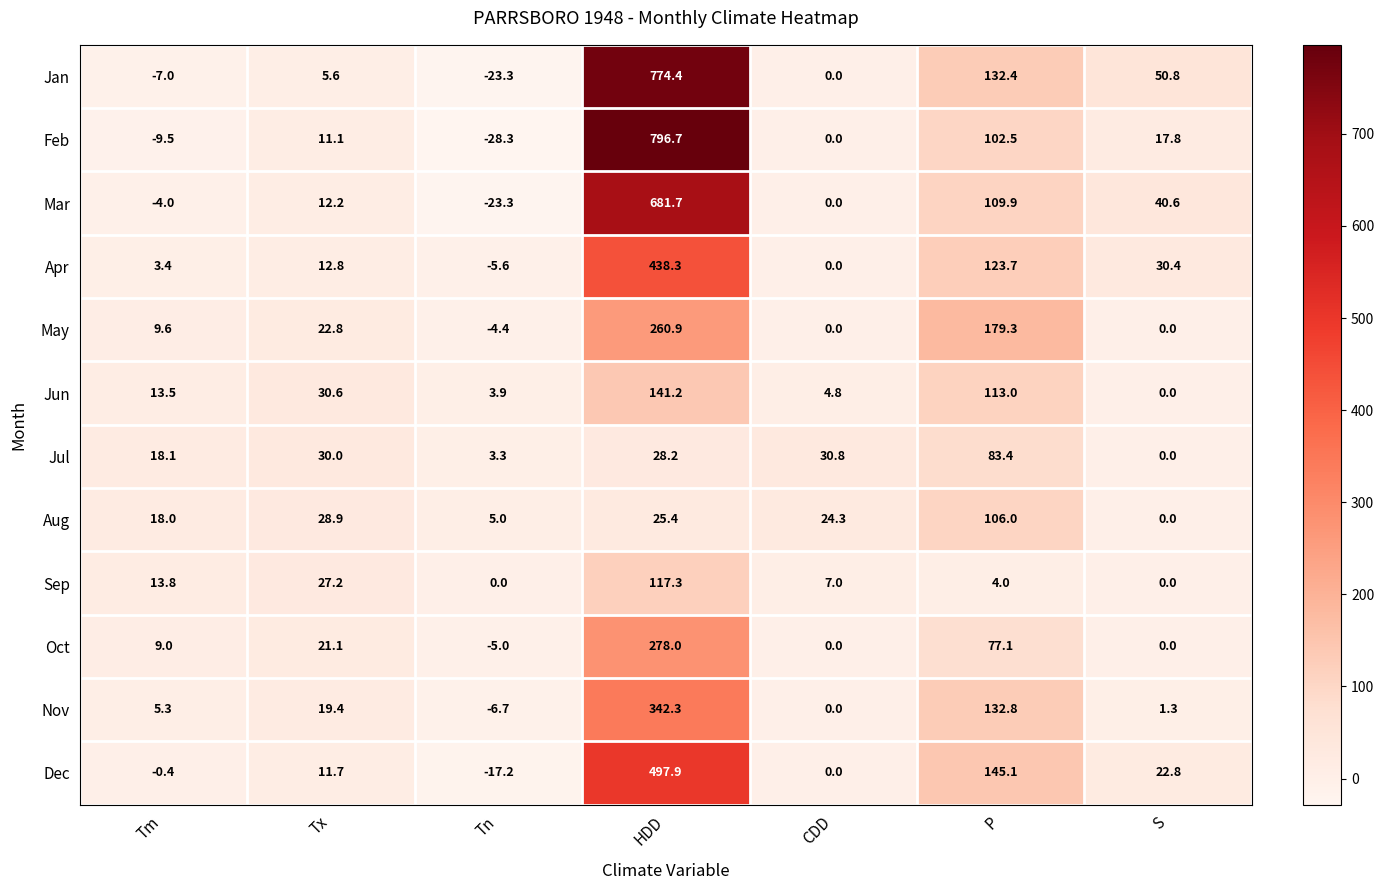

What is the spread (max minus min) of values at P?

175.3